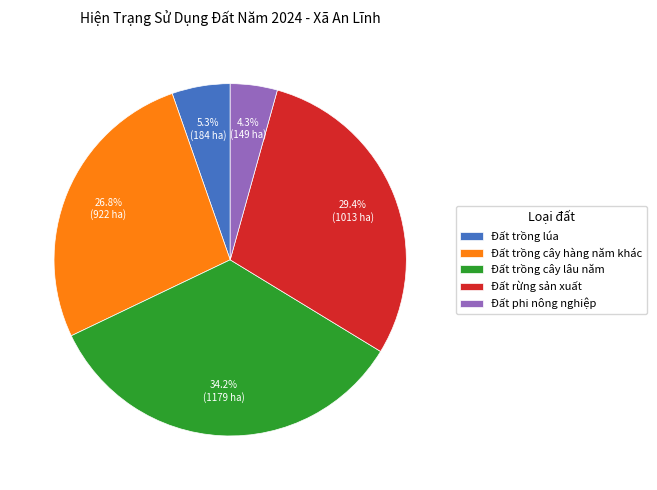

The Đất rừng sản xuất slice represents 22% of the pie. True or false?

False